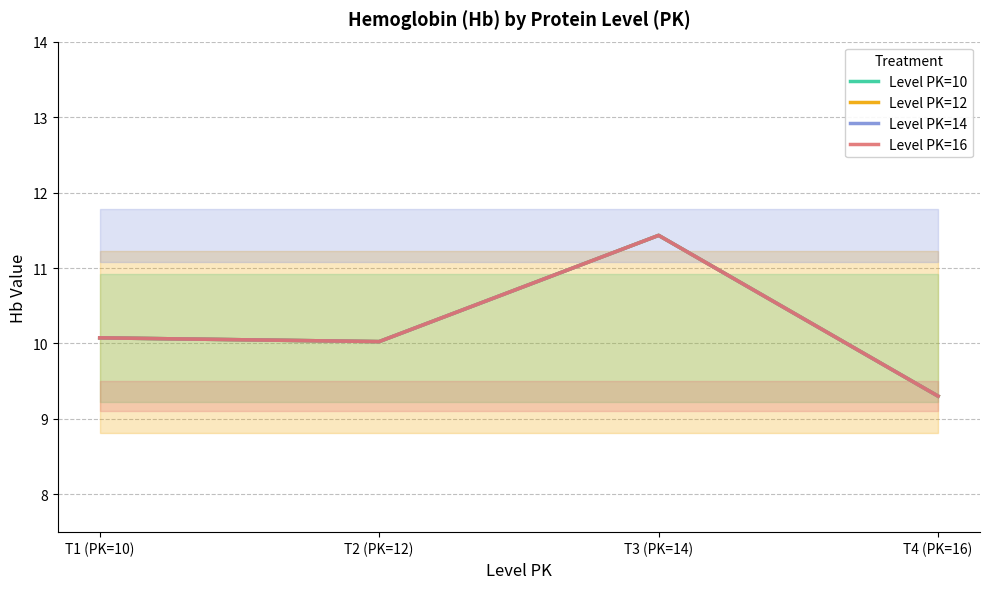

What is the maximum value shown in the chart?

11.4